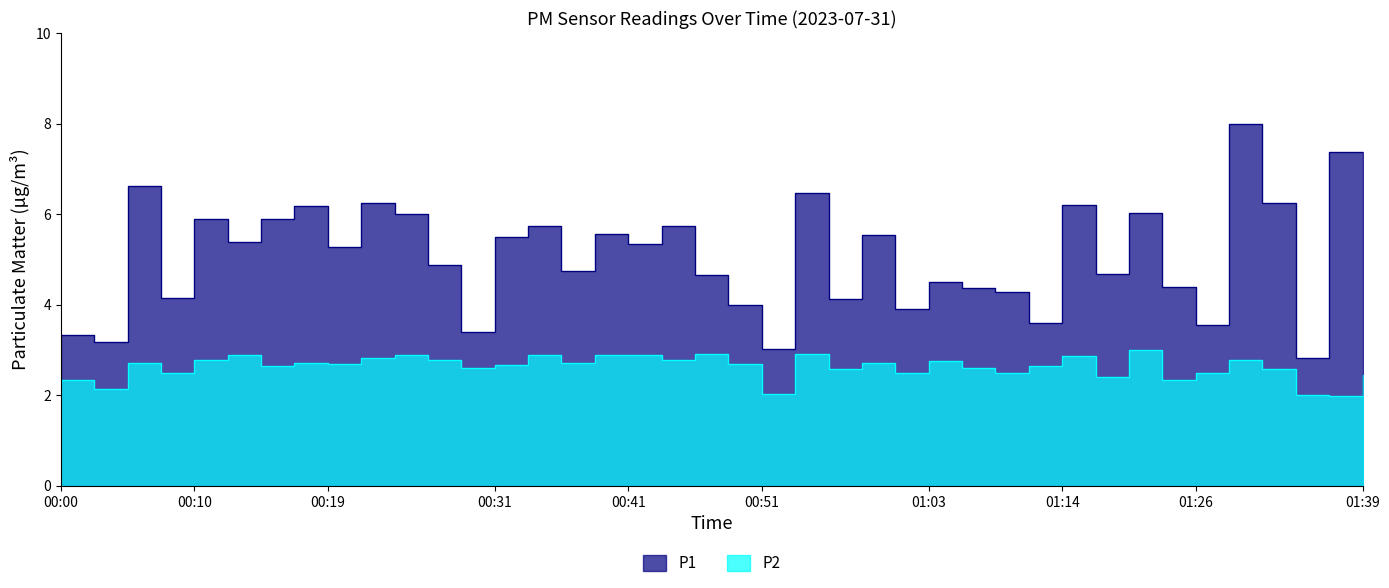

At which category is the sum across all series the highest?

01:29